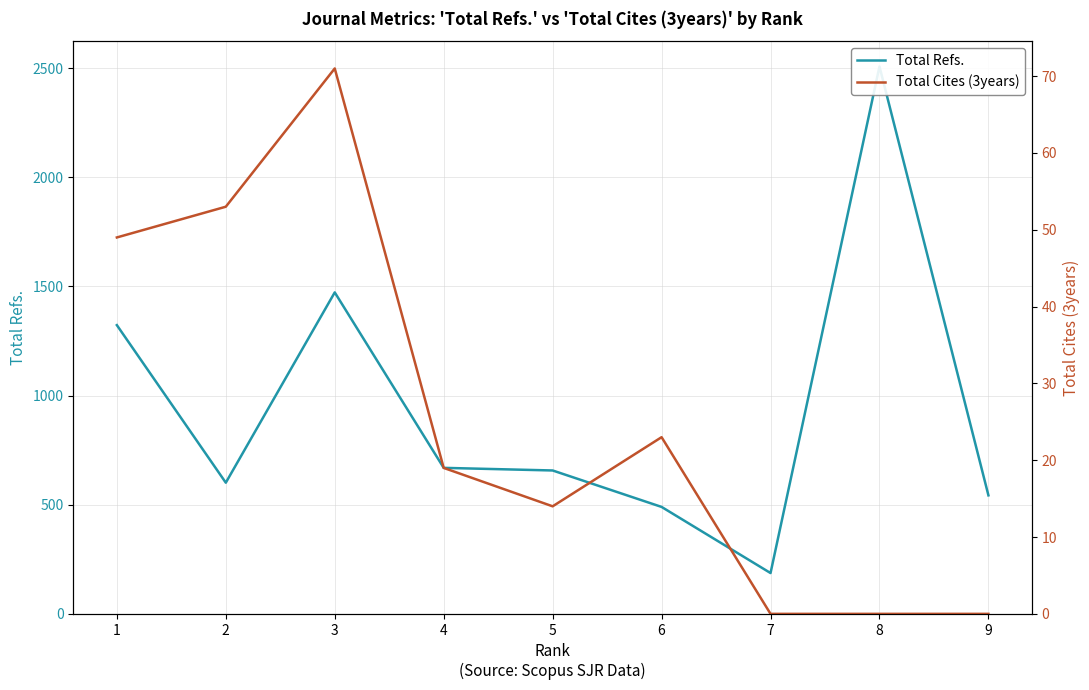

What is the difference between the Total Refs. values at 2 and 8?

1907